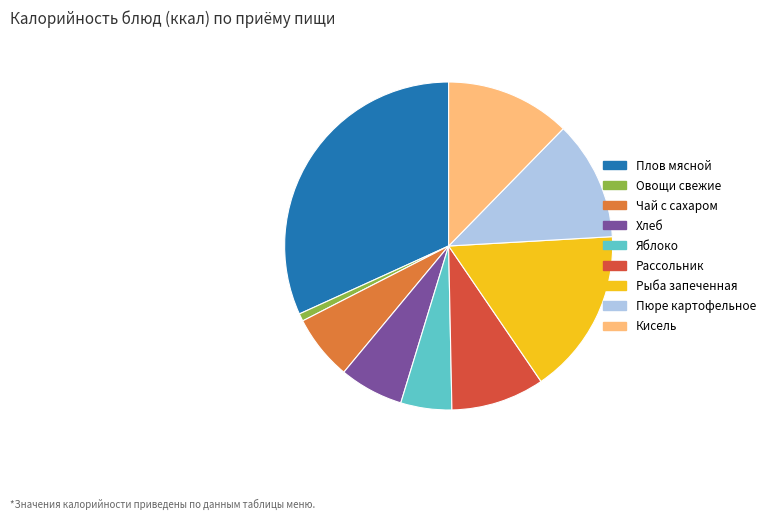

The Рассольник slice represents 18% of the pie. True or false?

False